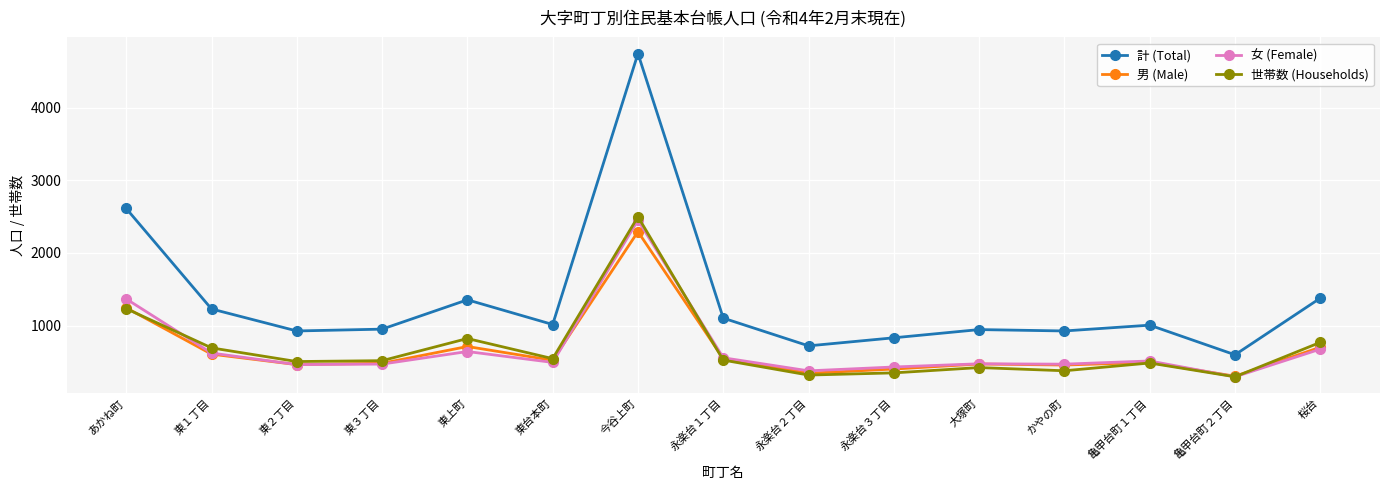

What is the difference between the highest and lowest values at 永楽台２丁目?

402